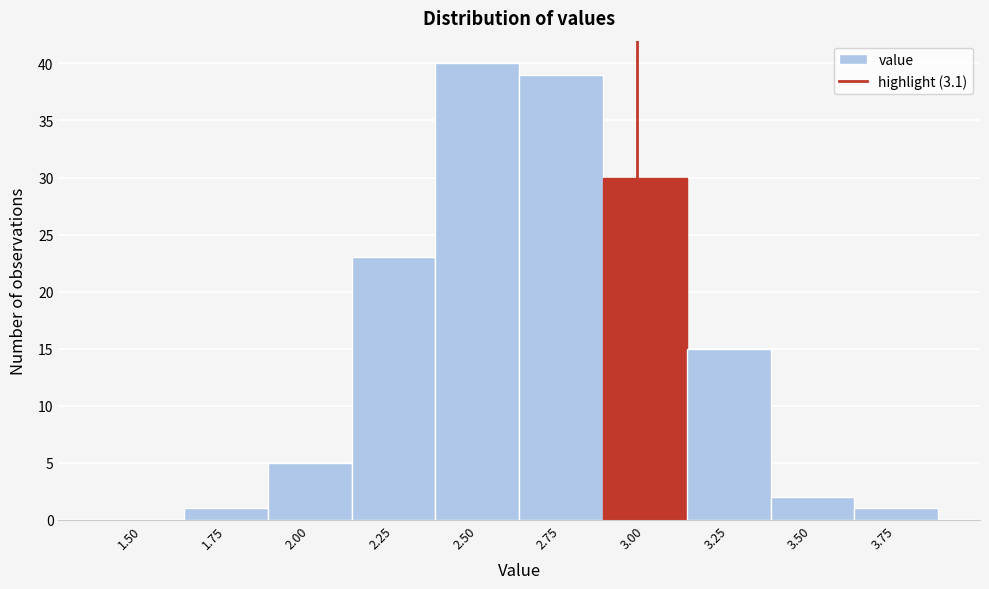

Reading right to left, extract all data points from this chart.

3.75=1	3.50=2	3.25=15	3.00=30	2.75=39	2.50=40	2.25=23	2.00=5	1.75=1	1.50=0